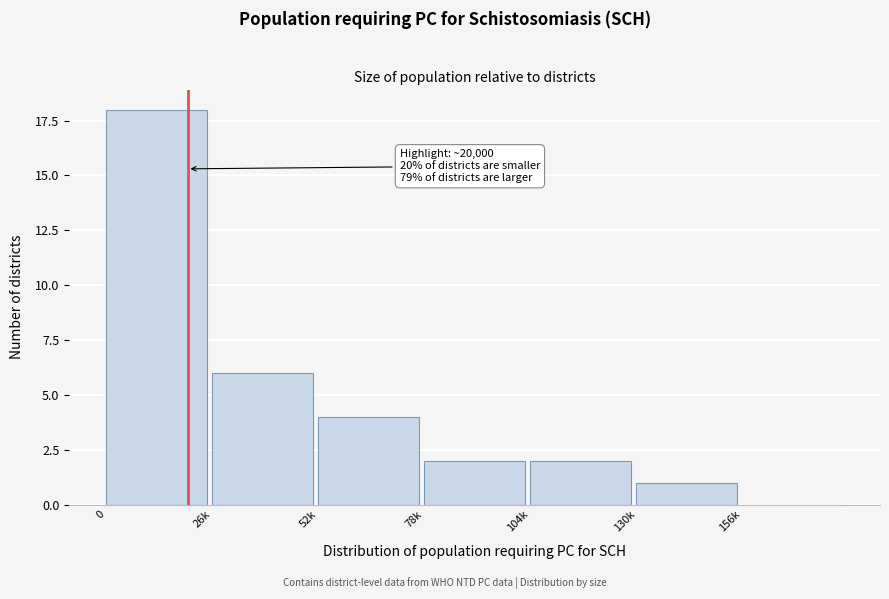

Reading left to right, what are all the values shown in this chart?

0=18	26k=6	52k=4	78k=2	104k=2	130k=1	156k=0